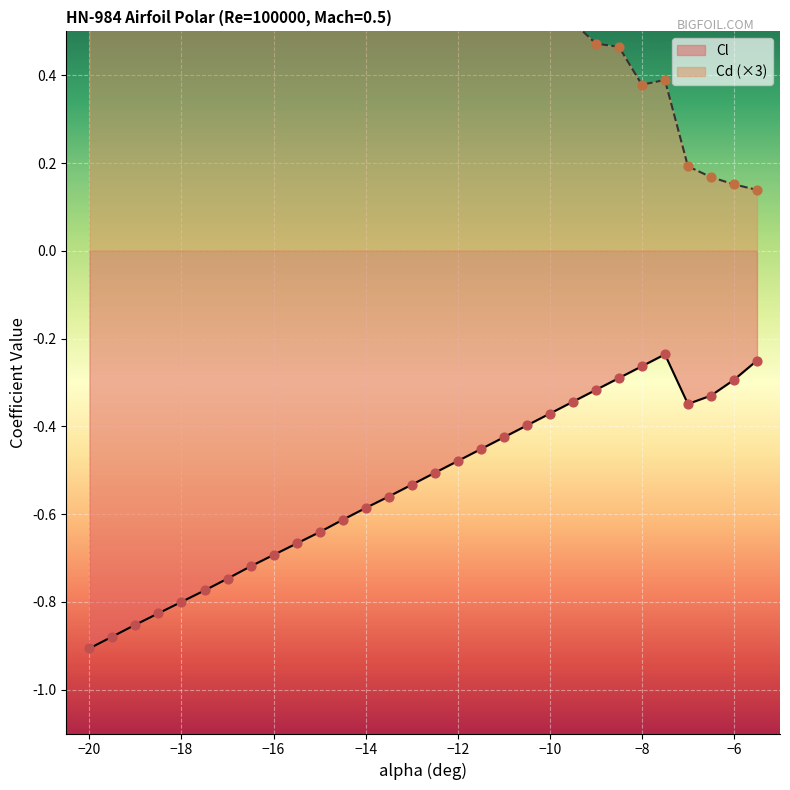

Which series reaches the maximum Y coordinate?

Cd